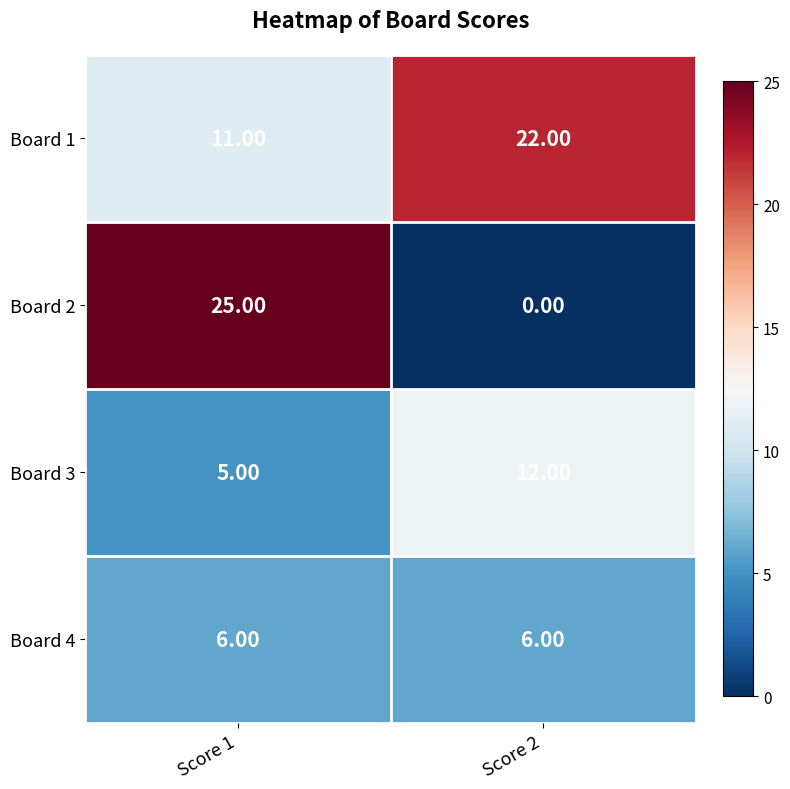

Which series has the largest total across all categories?

Board 1